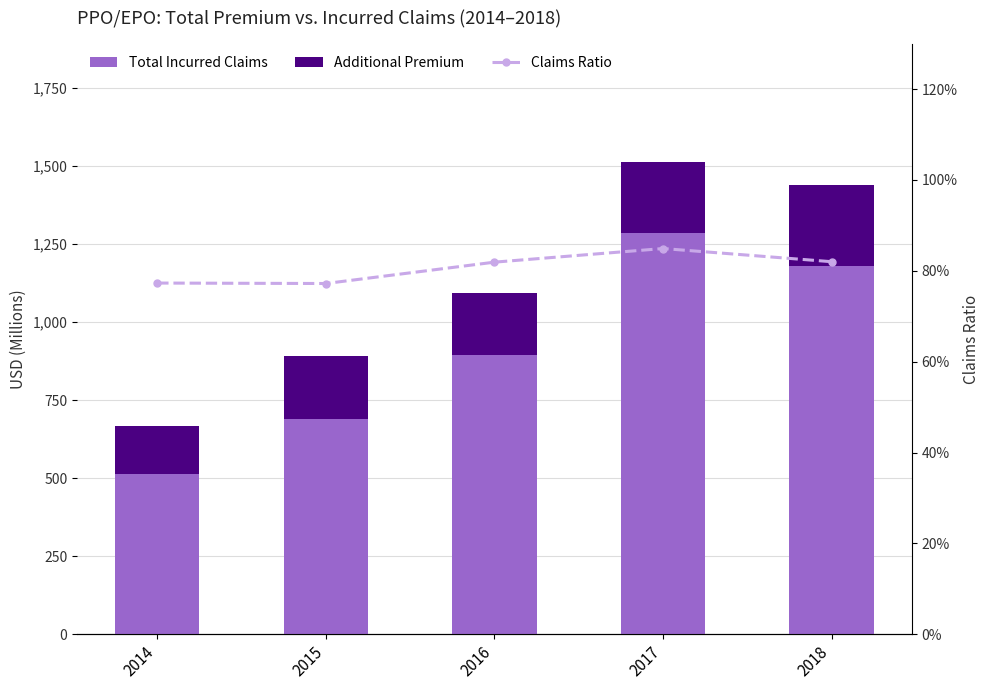

What is the difference between the second highest and second lowest values in the Total Incurred Claims series?

491.9